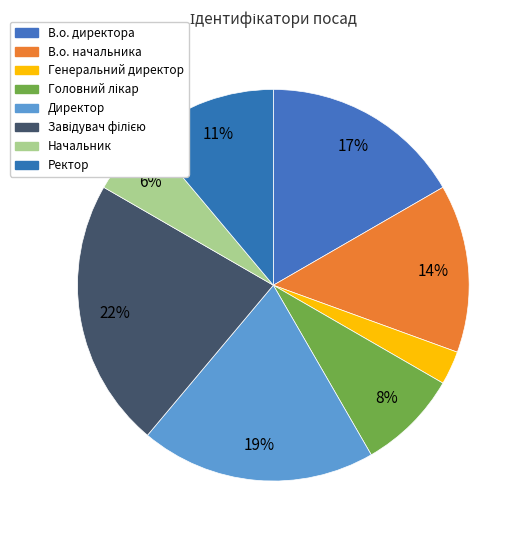

To the nearest percent, what percentage of the pie is Директор?

19%